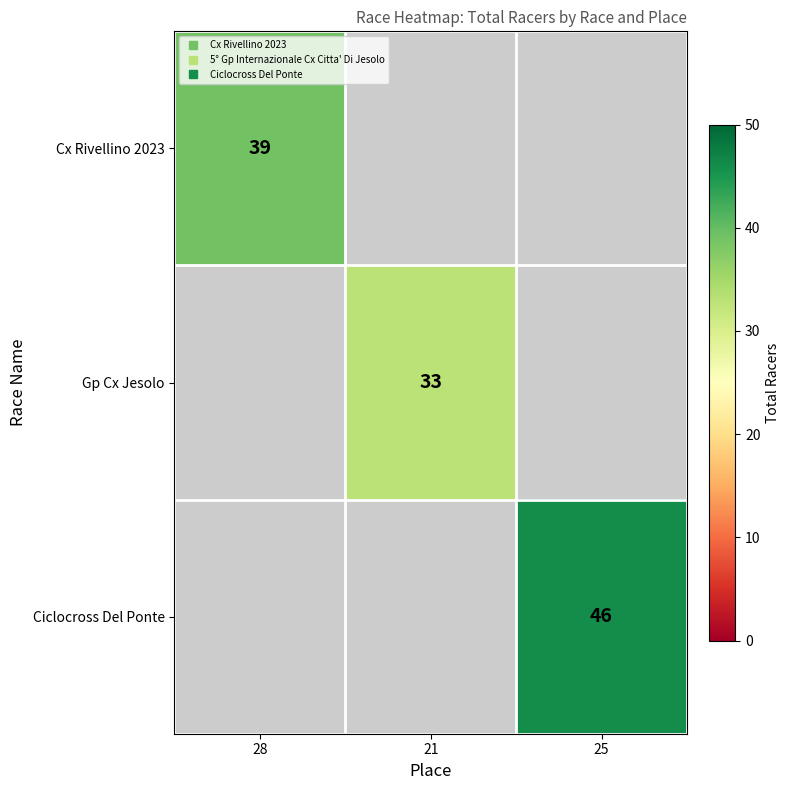

How many series are shown in this chart?

3